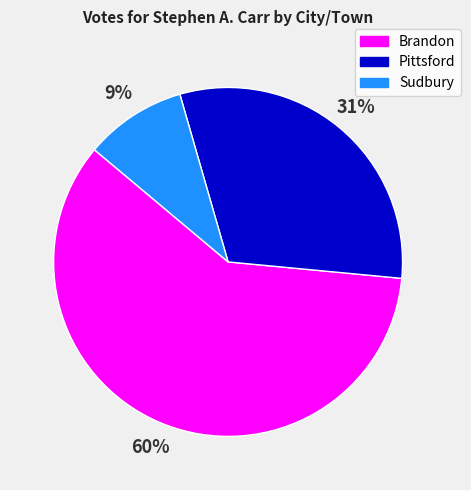

Is the sum of Brandon and Pittsford greater than half?

Yes